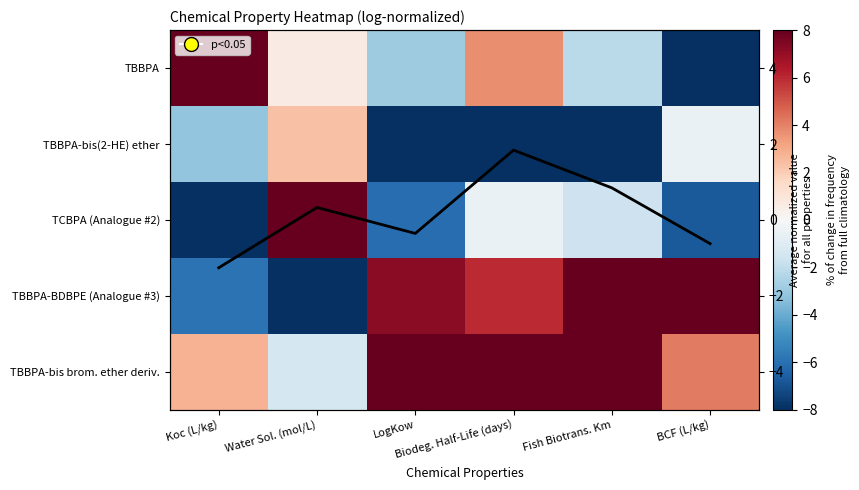

At which category does the chart reach its minimum across all series?

BCF (L/kg)